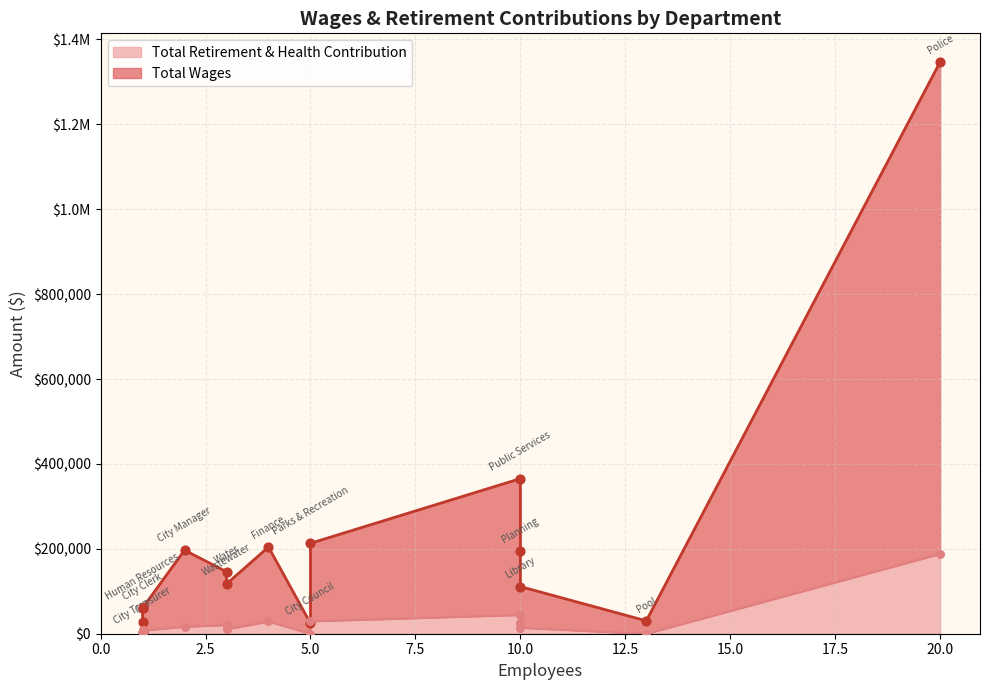

What are all the series names shown in the legend?

Total Wages, Total Retirement & Health Contribution